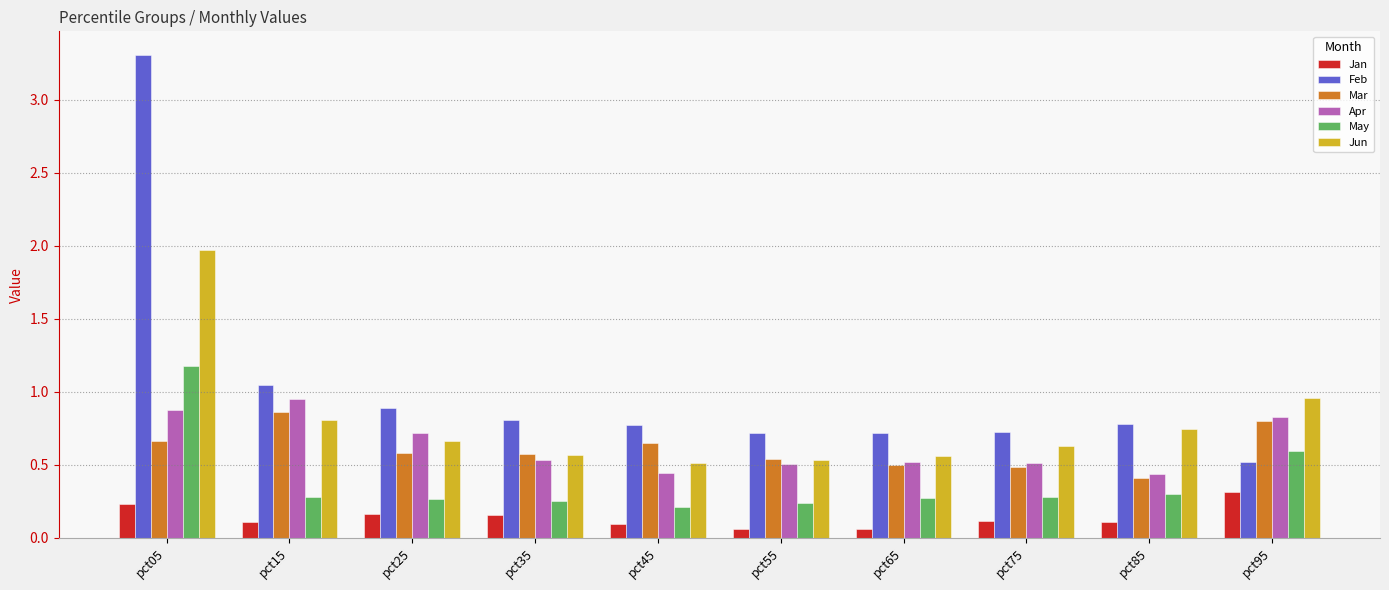

Count the Jan values in the range 0 to 1.

10